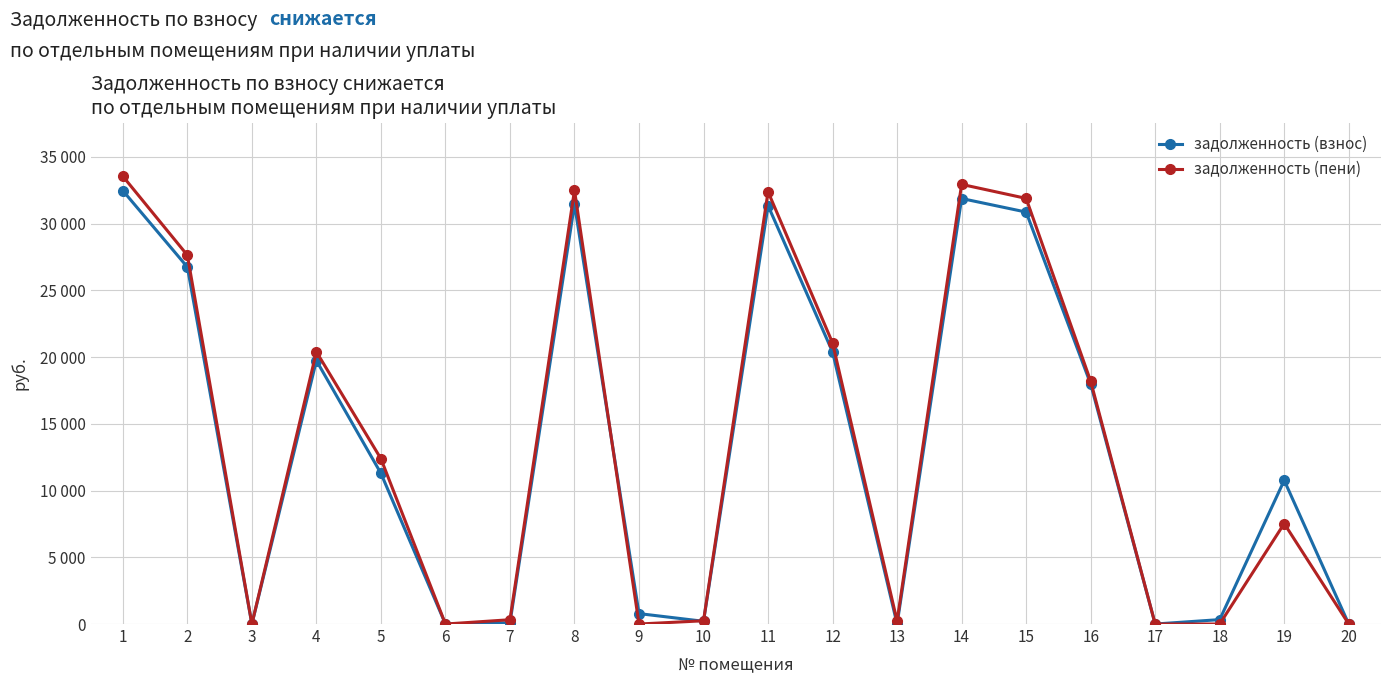

What is the spread (max minus min) of values at 15?

1024.7